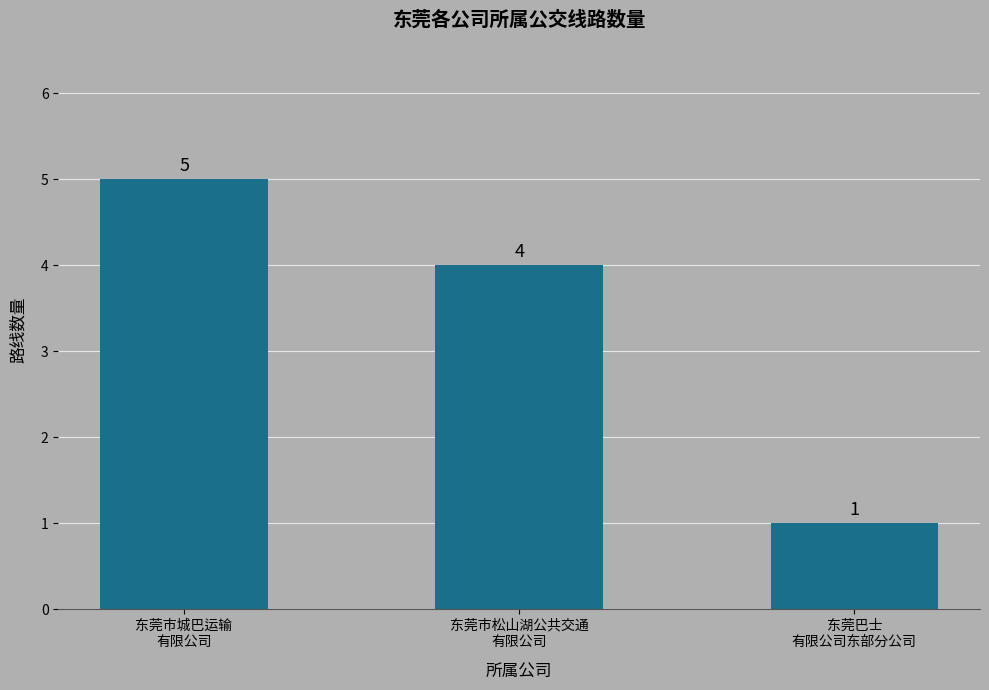

How many data points are less than 4?

1